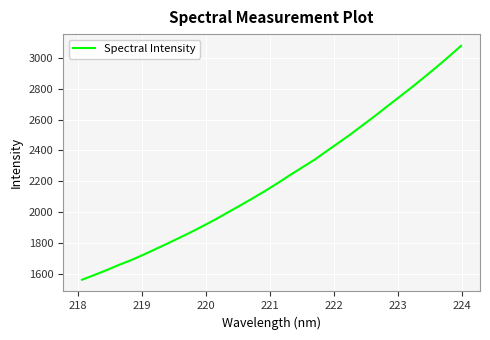

What is the difference between the maximum and minimum values?

1517.7